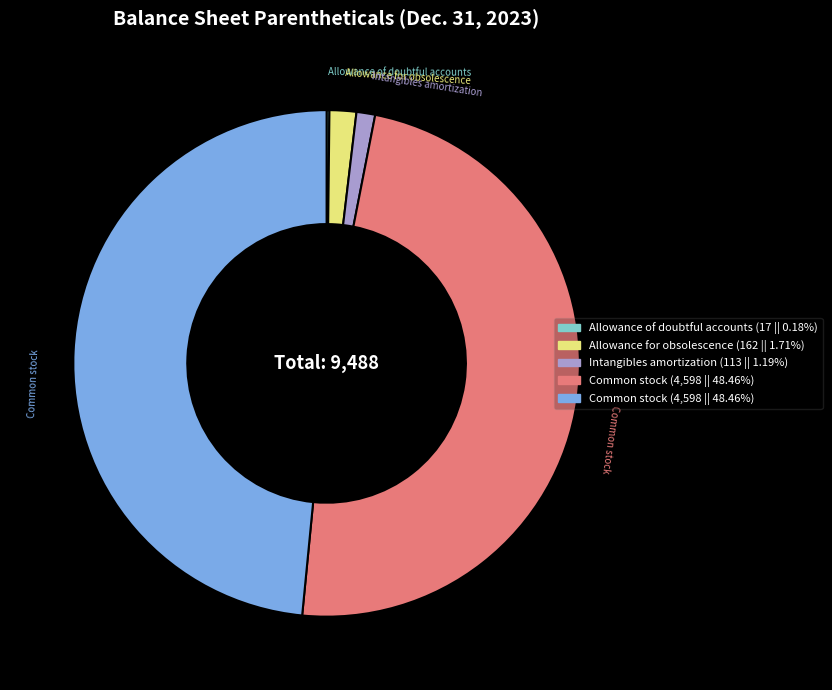

Is there any slice that represents more than half of the pie?

No